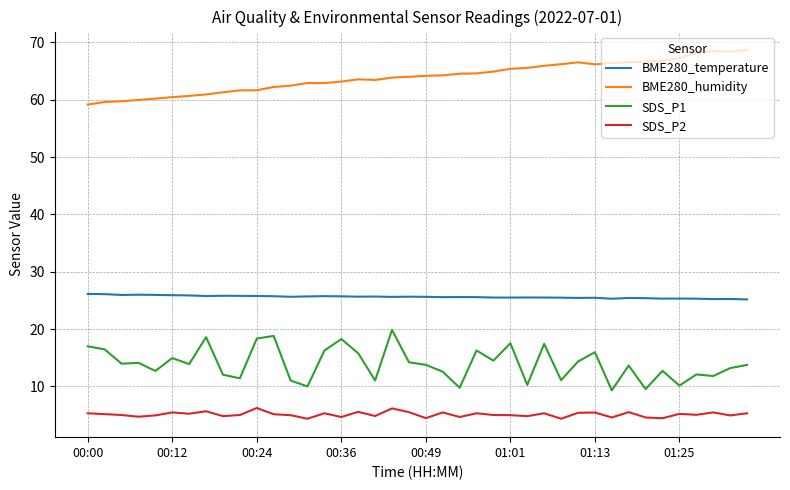

How many categories are shown in the chart?

40